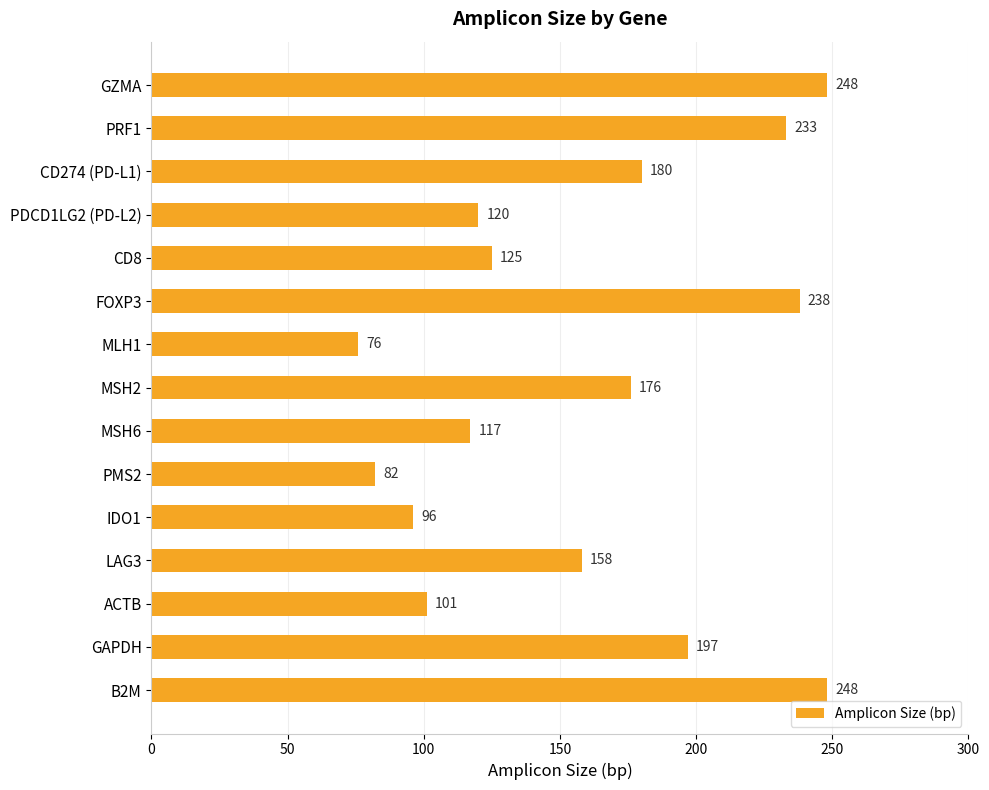

Which category has the lowest value across all series?

MLH1